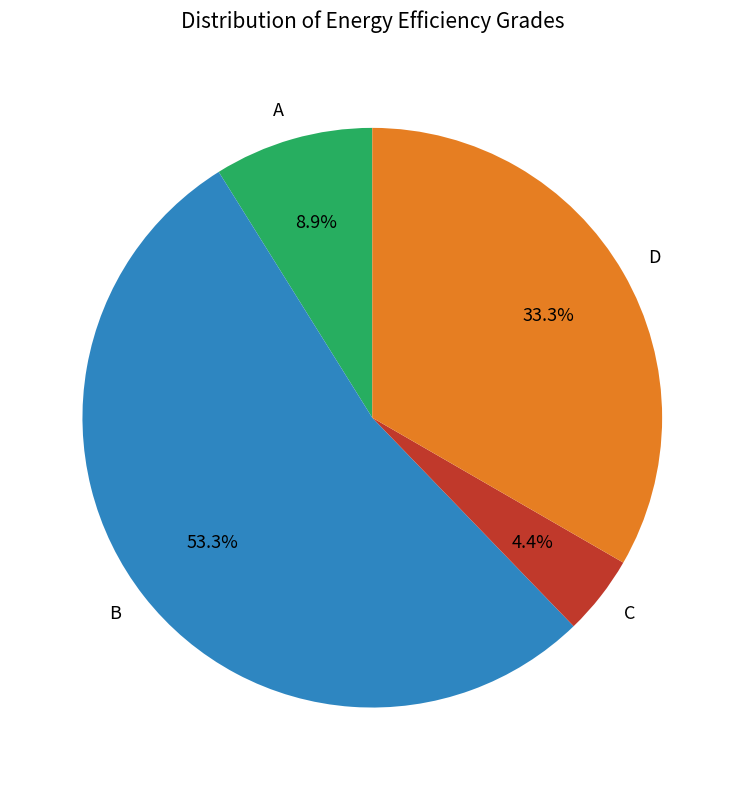

To the nearest percent, what is the difference between the largest and smallest slice percentages?

49%